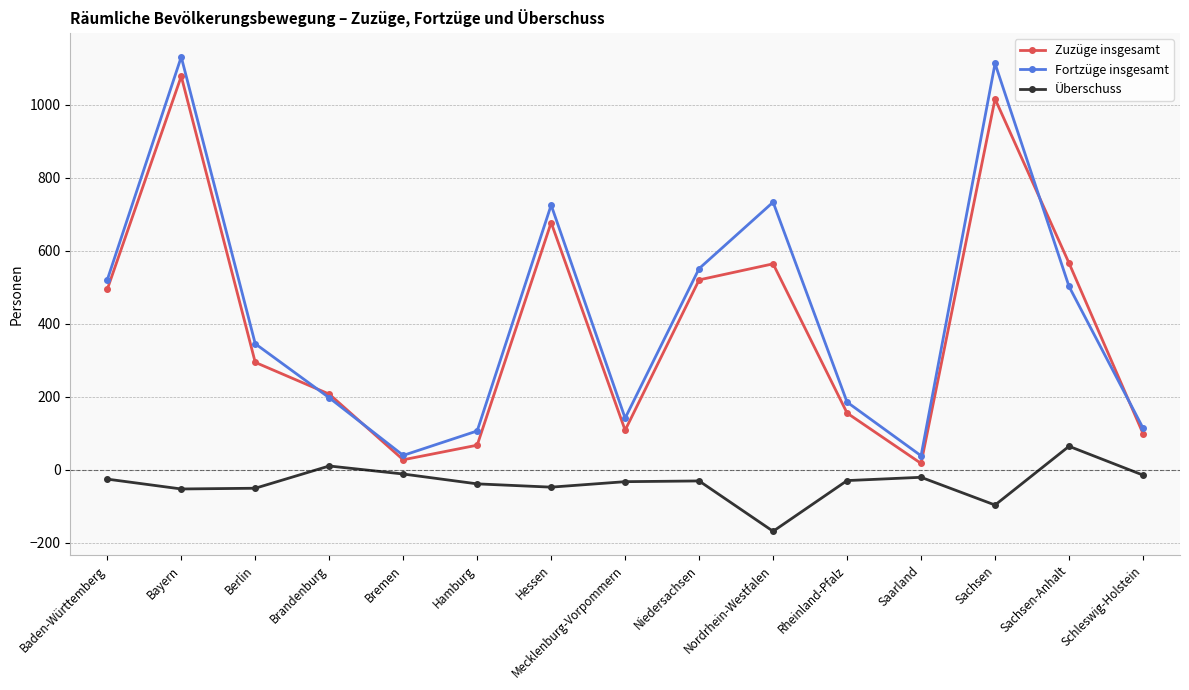

What is the difference between the second highest and second lowest values in the Zuzüge insgesamt series?

989